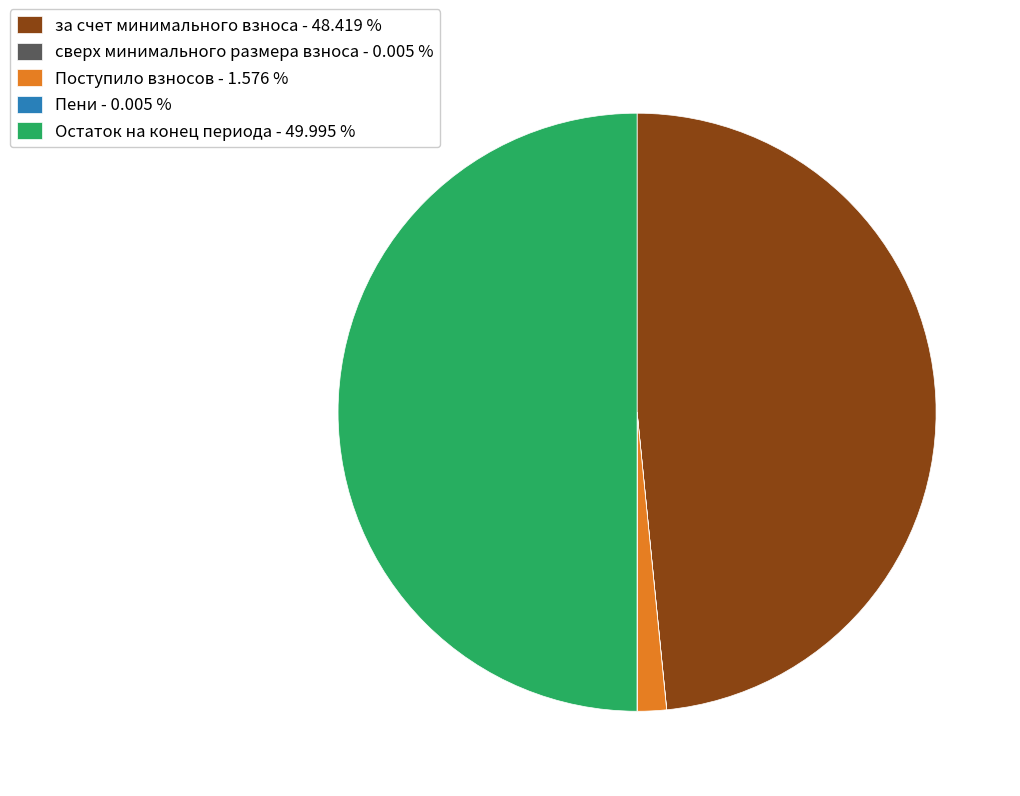

Is Поступило взносов - 1.576 % the majority of the pie?

No